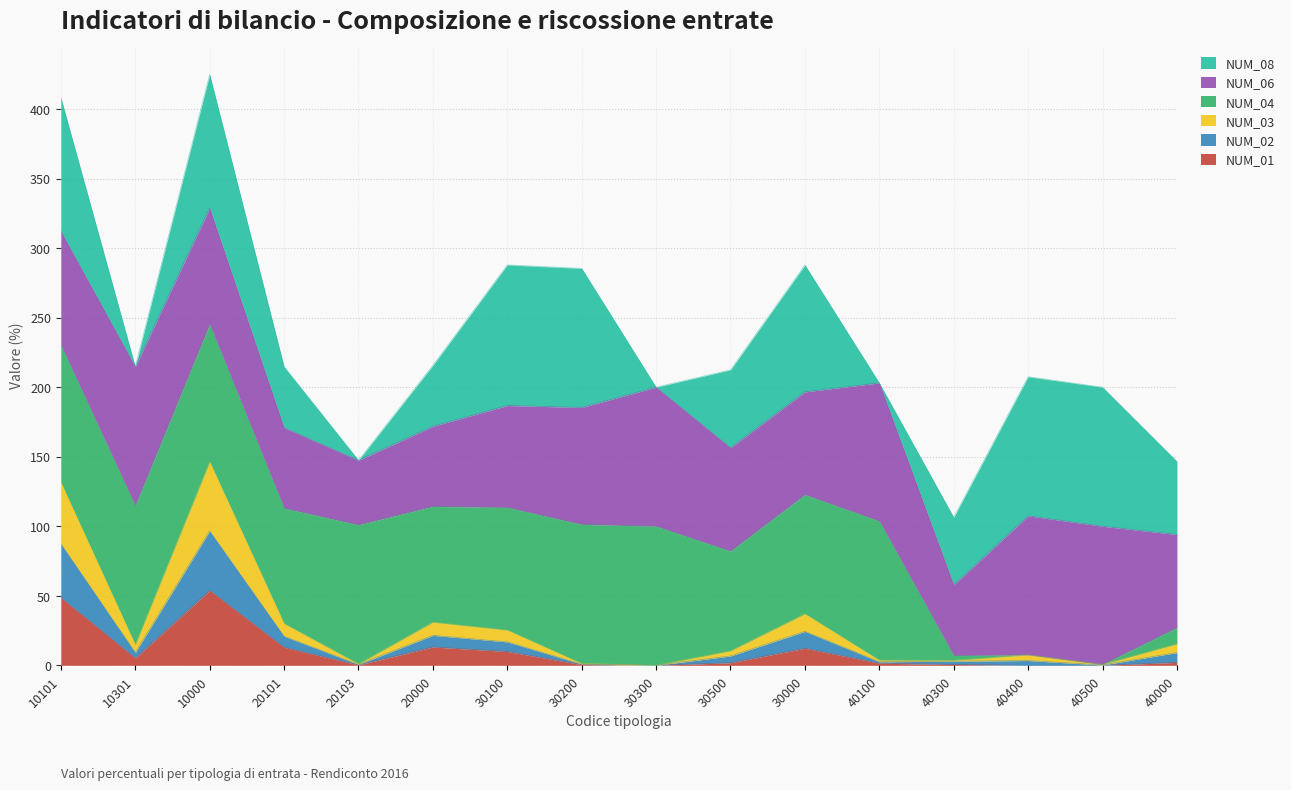

True or false: NUM_01 has a value of 2.9 at 40000.

False